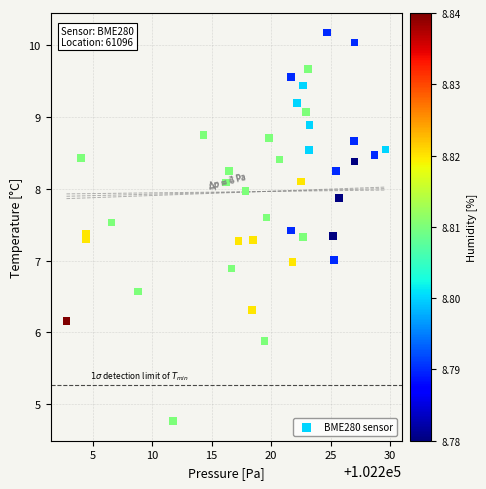

What is the range of X values (max minus min)?

26.8